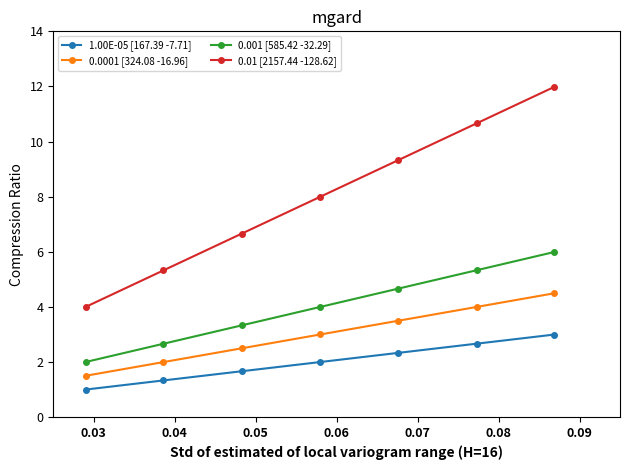

How many 1.00E-05 [167.39 -7.71] values are between 1 and 2?

4